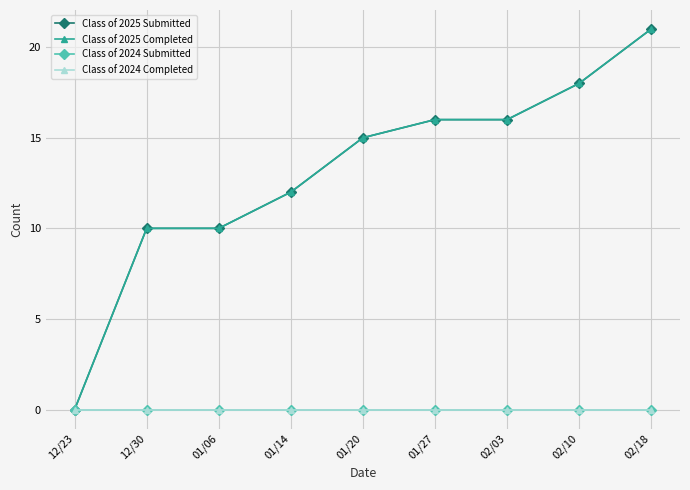

Rank the series at 01/20 from lowest to highest value.

Class of 2024 Submitted, Class of 2024 Completed, Class of 2025 Submitted, Class of 2025 Completed